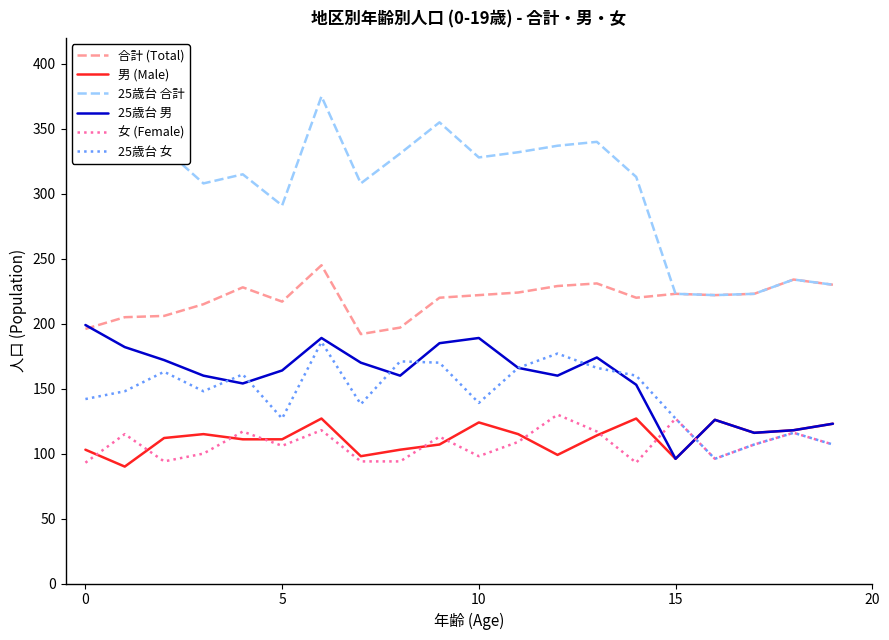

Which series has the widest spread of values?

25歳台 合計